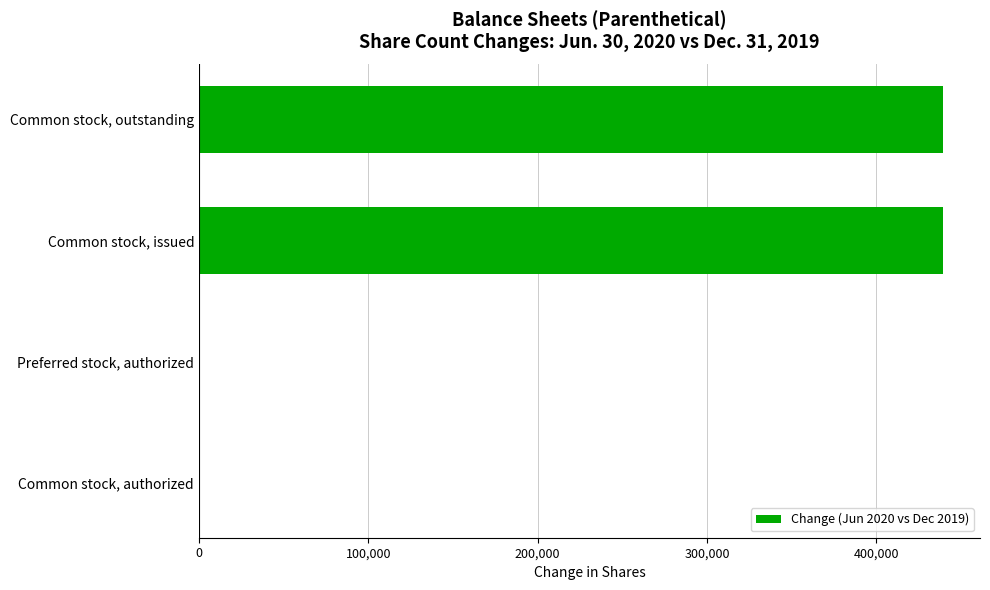

What is the sum of the values at Common stock, authorized and Common stock, outstanding?

439300